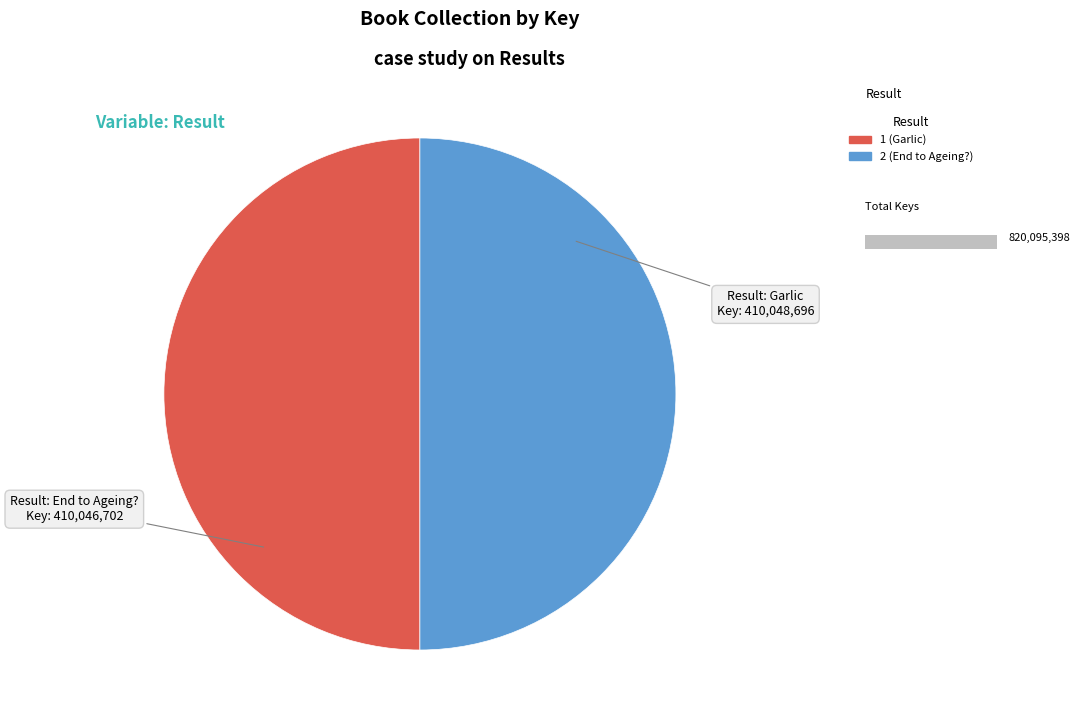

What is the majority slice?

1